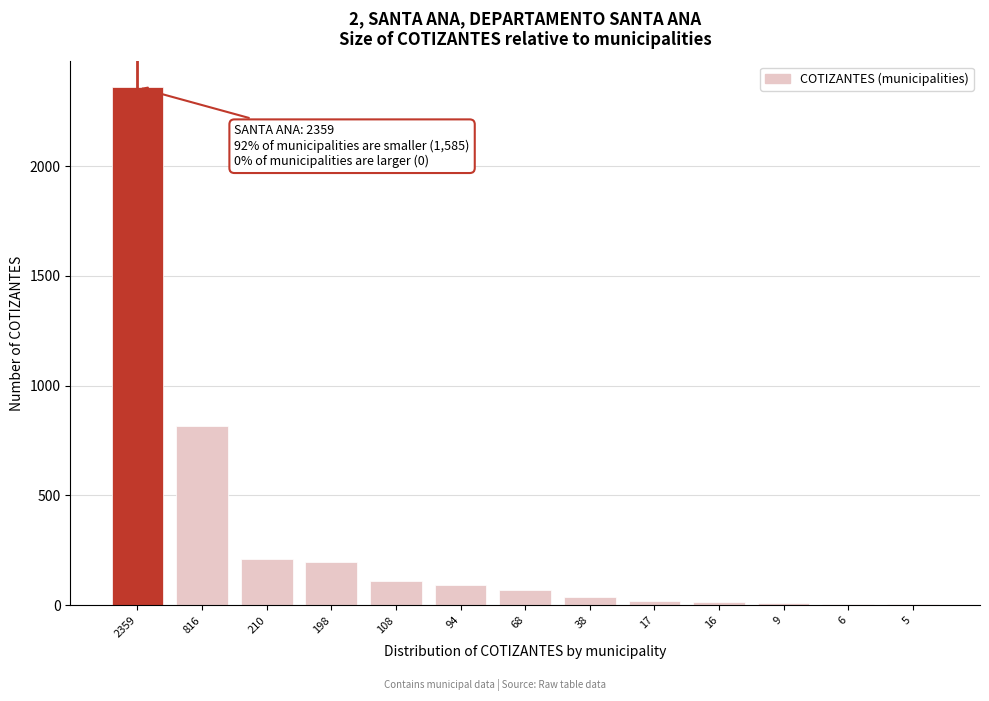

At which category does the chart reach its peak across all series?

2359